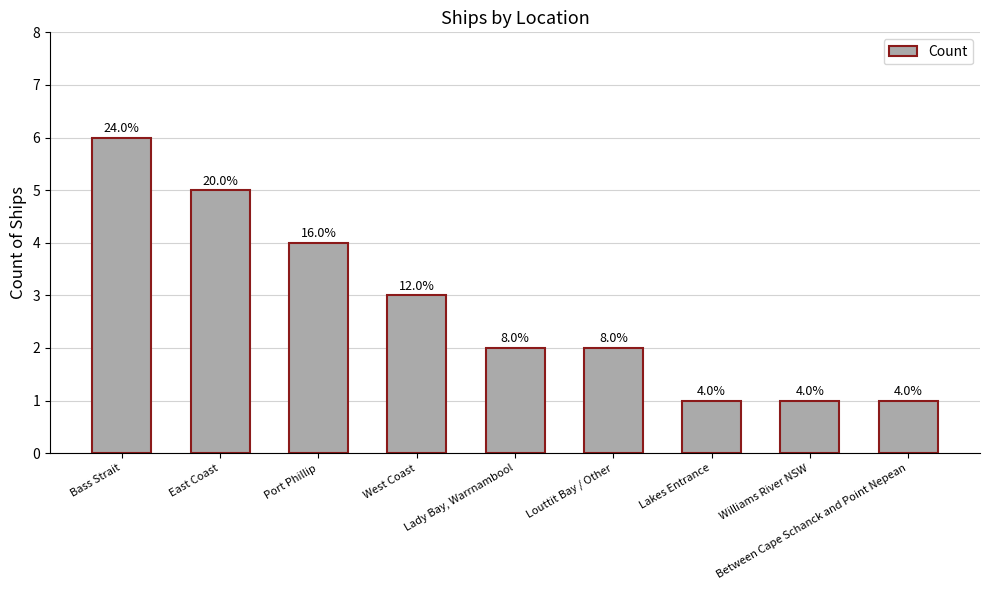

How many values are between 1 and 4?

7